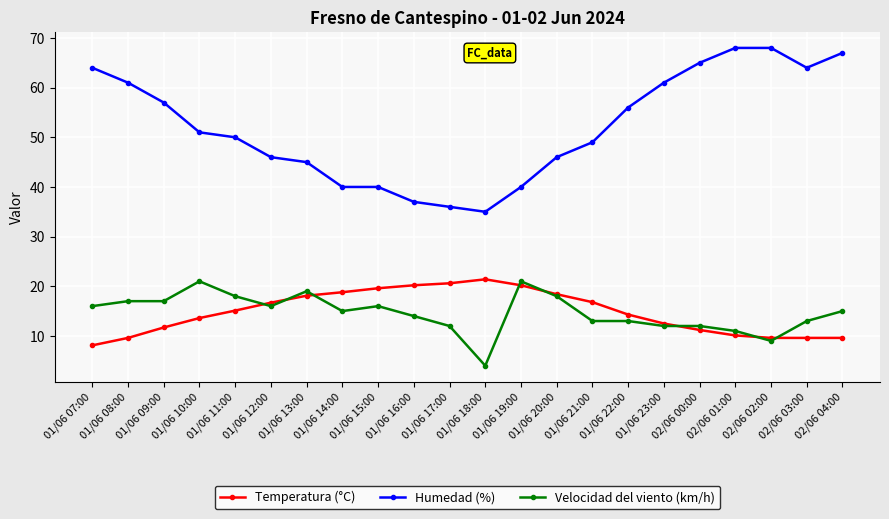

What is the spread (max minus min) of values at 01/06 07:00?

55.9